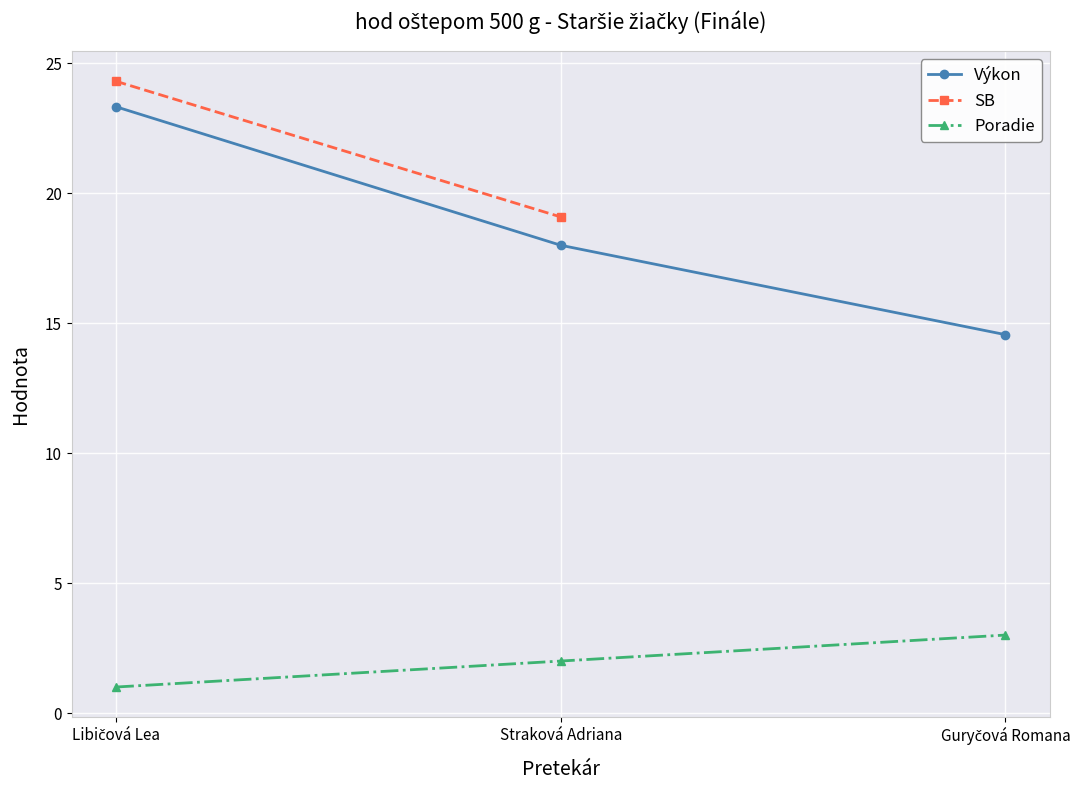

The Výkon series shows 10.2 at Straková Adriana. True or false?

False